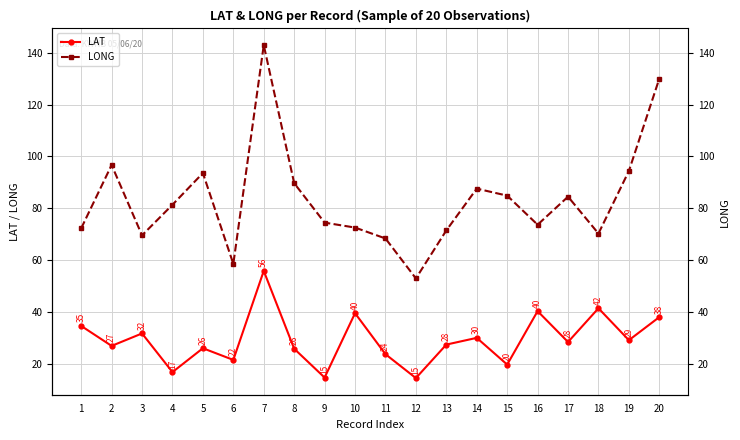

Where is LONG nearest to the value 97?

2